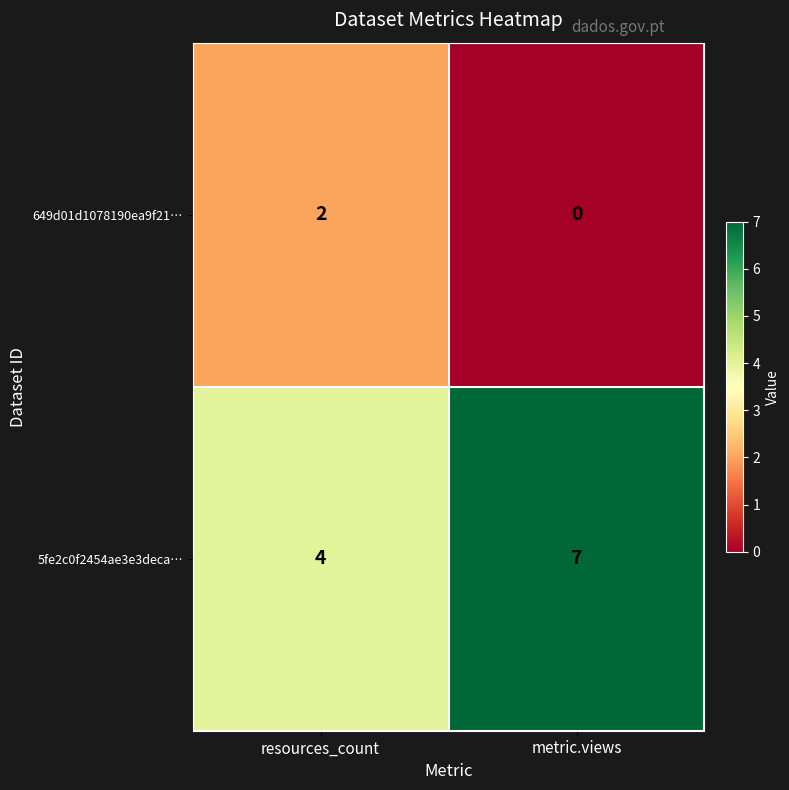

At how many categories does at least one series exceed 1?

2